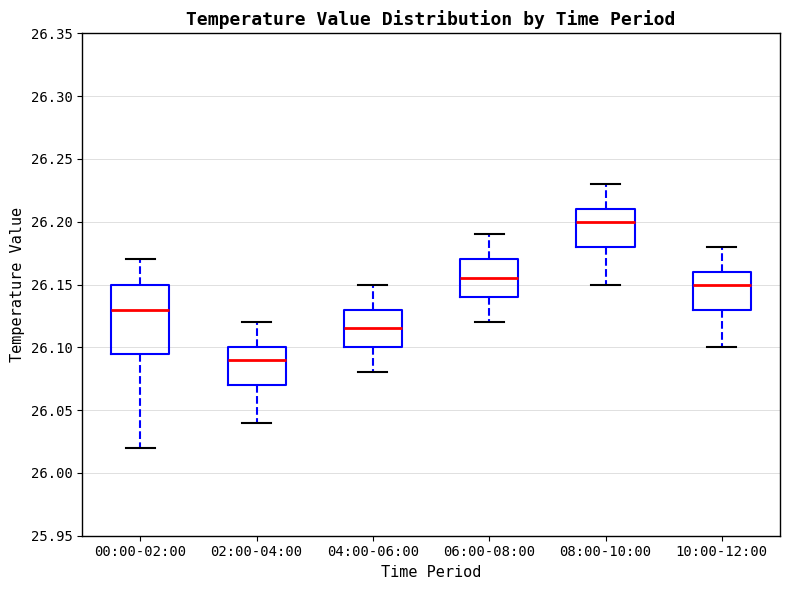

Reading left to right, transcribe this box plot: for each box, give where its median line is, the range the box spans, and where its two whiskers end, as read against the y-axis. The values are not printed on the chart, so give them approximately, as read against the axis.

00:00-02:00: median 26.130, box 26.095 to 26.150, whiskers 26.020 to 26.170
02:00-04:00: median 26.090, box 26.070 to 26.100, whiskers 26.040 to 26.120
04:00-06:00: median 26.115, box 26.100 to 26.130, whiskers 26.080 to 26.150
06:00-08:00: median 26.155, box 26.140 to 26.170, whiskers 26.120 to 26.190
08:00-10:00: median 26.200, box 26.180 to 26.210, whiskers 26.150 to 26.230
10:00-12:00: median 26.150, box 26.130 to 26.160, whiskers 26.100 to 26.180